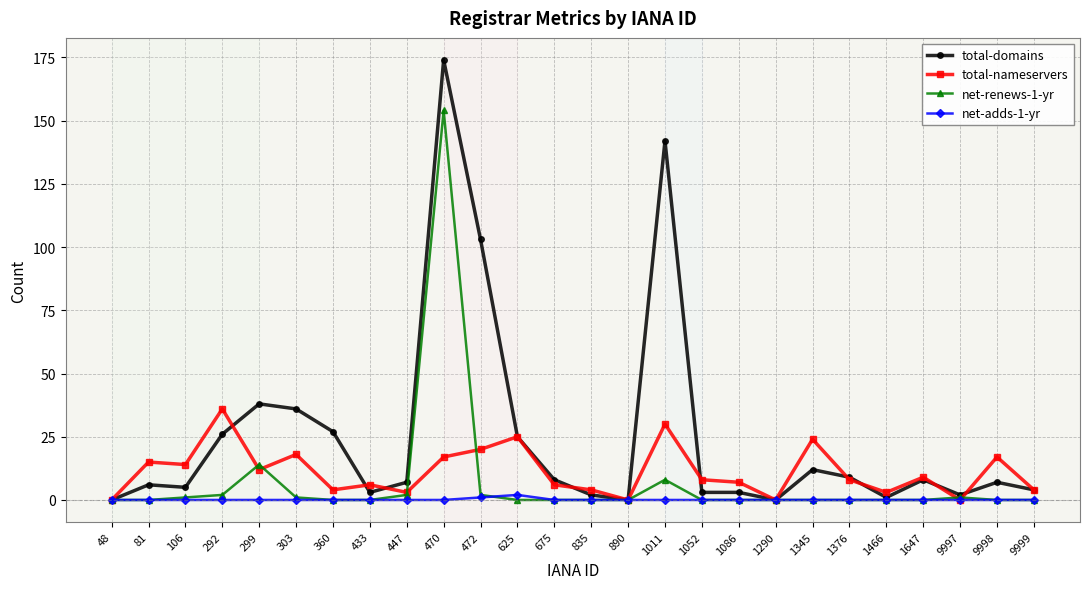

Where is net-renews-1-yr nearest to the value 77?

299